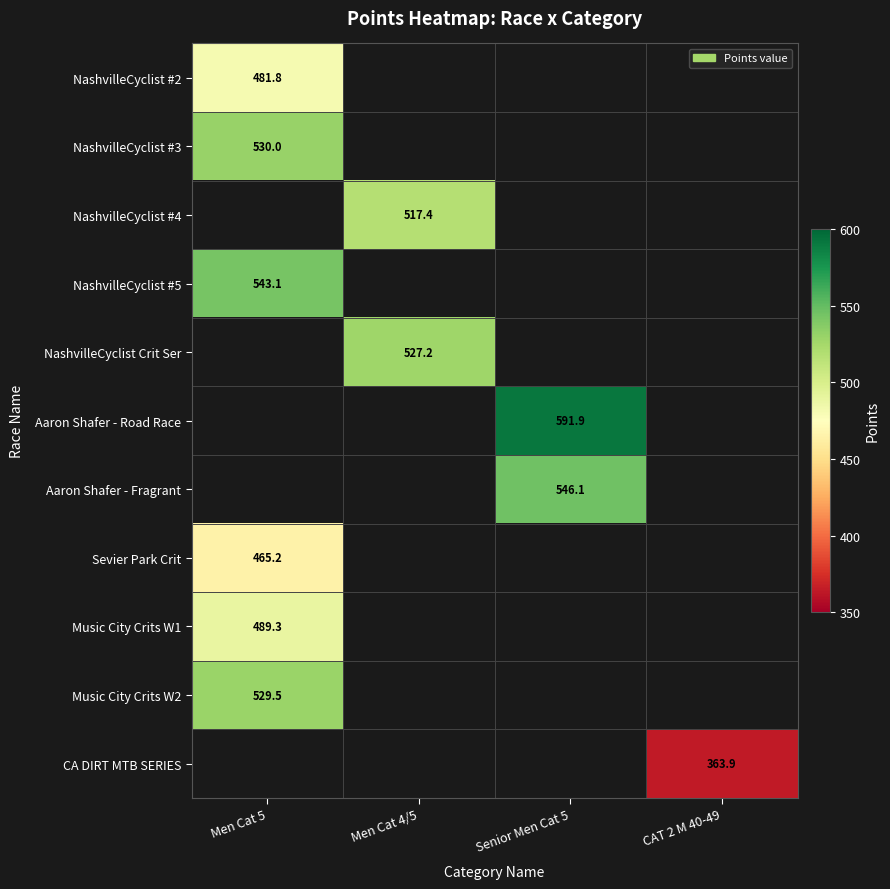

What is the smallest value displayed?

363.9